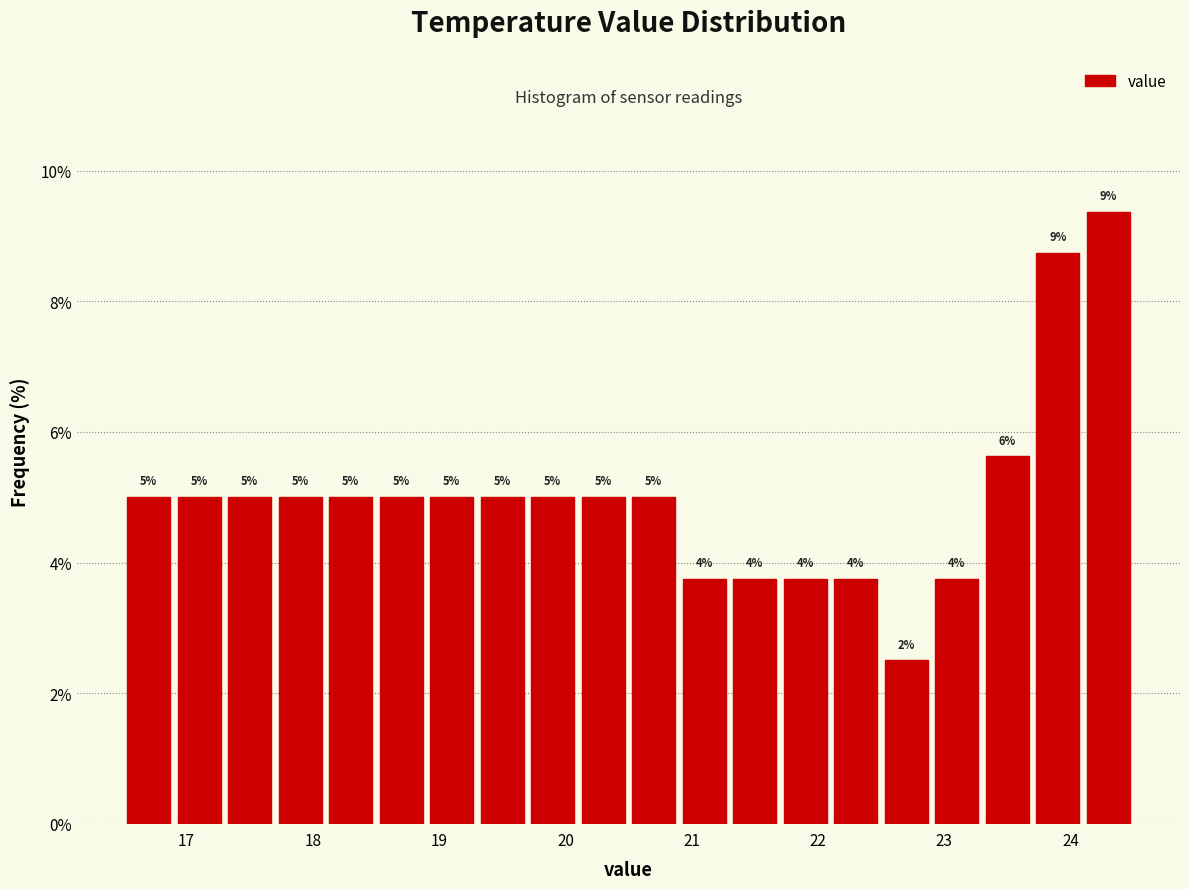

Which range on the x-axis has the tallest bar?

24.1 to 24.5